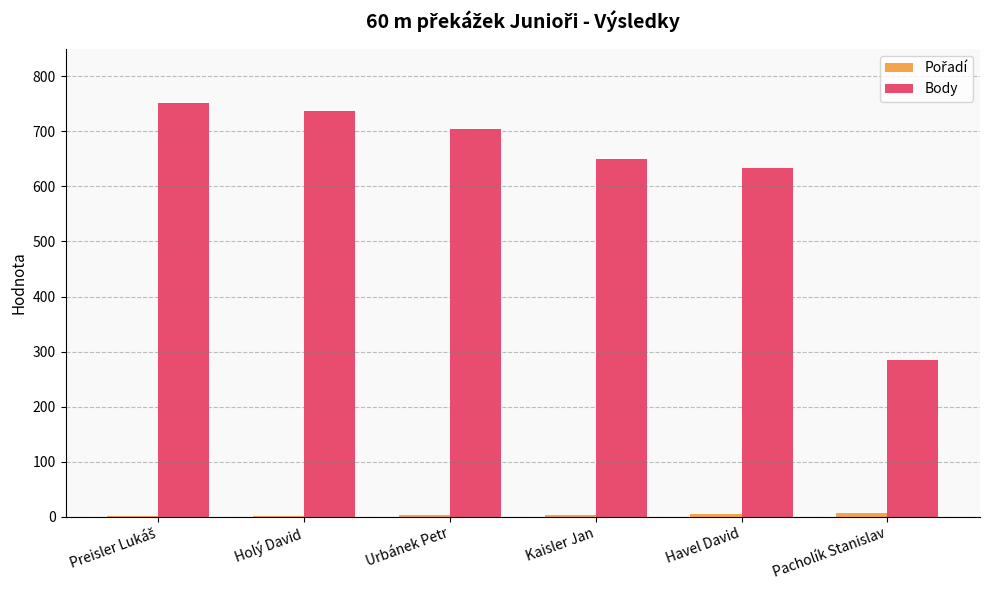

What is the sum of all Body values?

3760